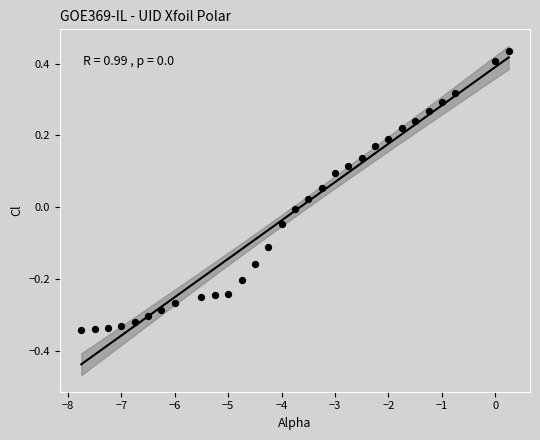

What is the range of X values (max minus min)?

8.0